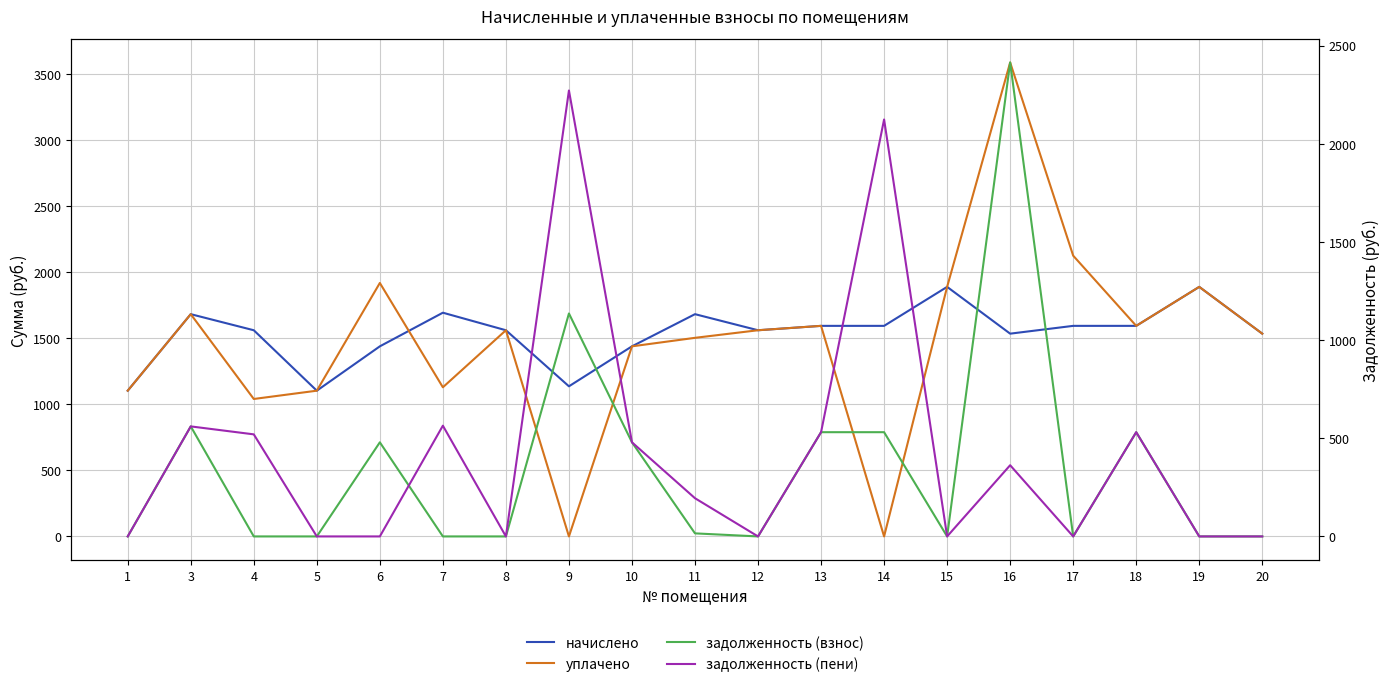

Reading left to right, extract all data points from this chart.

начислено: 1=1102.4	3=1681.3	4=1559.6	5=1102.4	6=1437.9	7=1692.3	8=1559.6	9=1135.6	10=1437.9	11=1681.3	12=1559.6	13=1592.8	14=1592.8	15=1887.8	16=1533.8	17=1592.8	18=1592.8	19=1887.8	20=1533.8
уплачено: 1=1102.4	3=1681.3	4=1039.7	5=1102.4	6=1917.2	7=1128.2	8=1559.6	9=0.0	10=1437.9	11=1502.2	12=1559.6	13=1592.8	14=0.0	15=1887.8	16=3585.1	17=2123.7	18=1592.8	19=1887.8	20=1533.8
задолженность (взнос): 1=0.0	3=560.4	4=0.0	5=0.0	6=479.3	7=0.0	8=0.0	9=1135.6	10=479.3	11=15.6	12=0.0	13=530.9	14=530.9	15=0.0	16=2414.0	17=0.0	18=530.9	19=0.0	20=0.0
задолженность (пени): 1=0.0	3=560.4	4=519.9	5=0.0	6=0.0	7=564.1	8=0.0	9=2271.2	10=479.3	11=194.6	12=0.0	13=530.9	14=2123.7	15=0.0	16=362.7	17=0.0	18=530.9	19=0.0	20=0.0